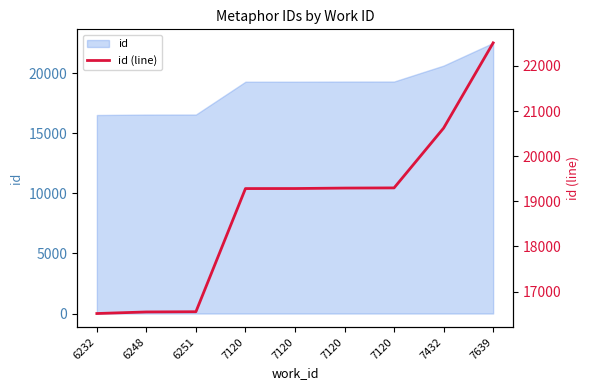

Reading left to right, transcribe all the data shown in this chart.

6232=16512	6248=16547	6251=16552	7120=19282	7120=19283	7120=19293	7120=19297	7432=20623	7639=22512